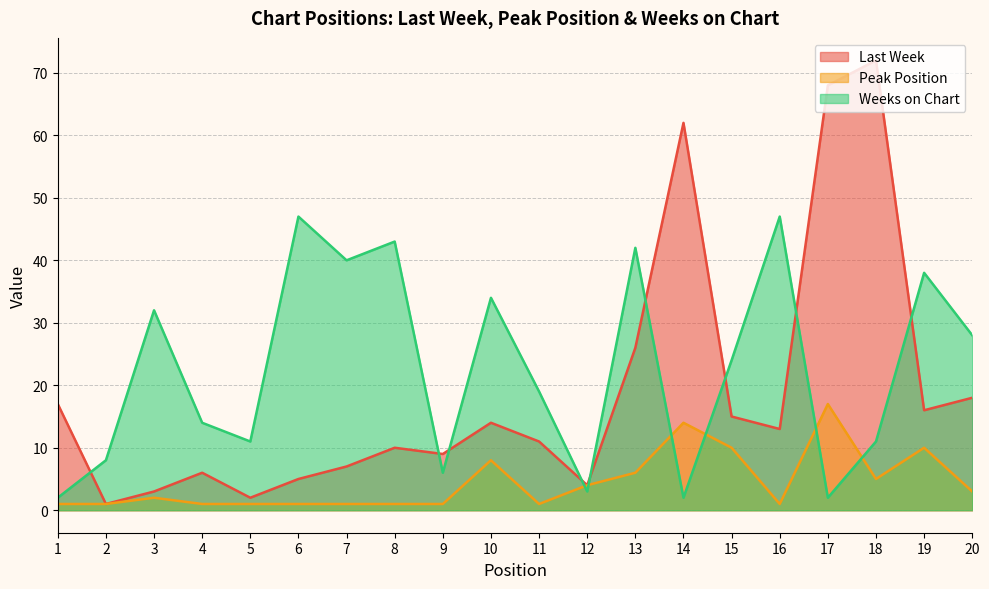

Does the chart have visible grid lines?

Yes